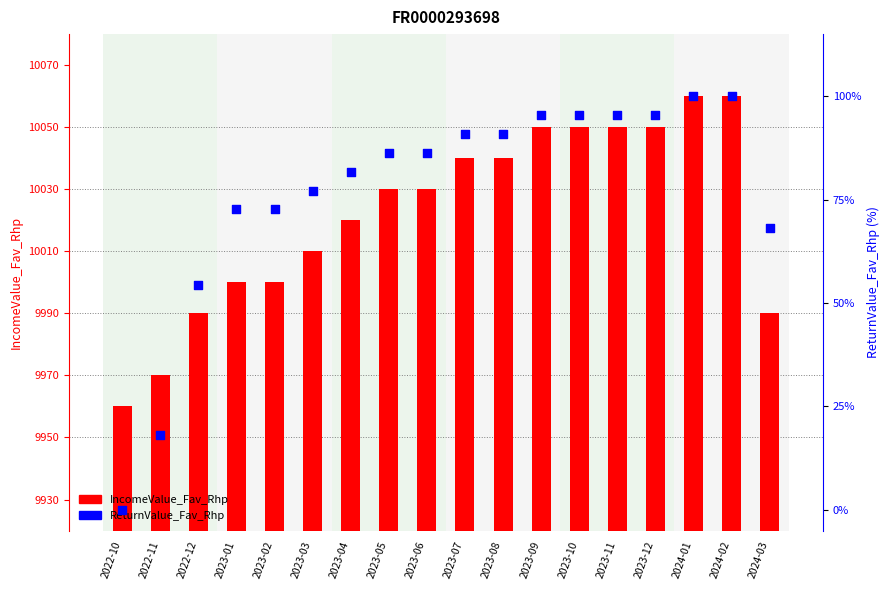

Which series has the widest spread of Y values?

IncomeValue_Fav_Rhp